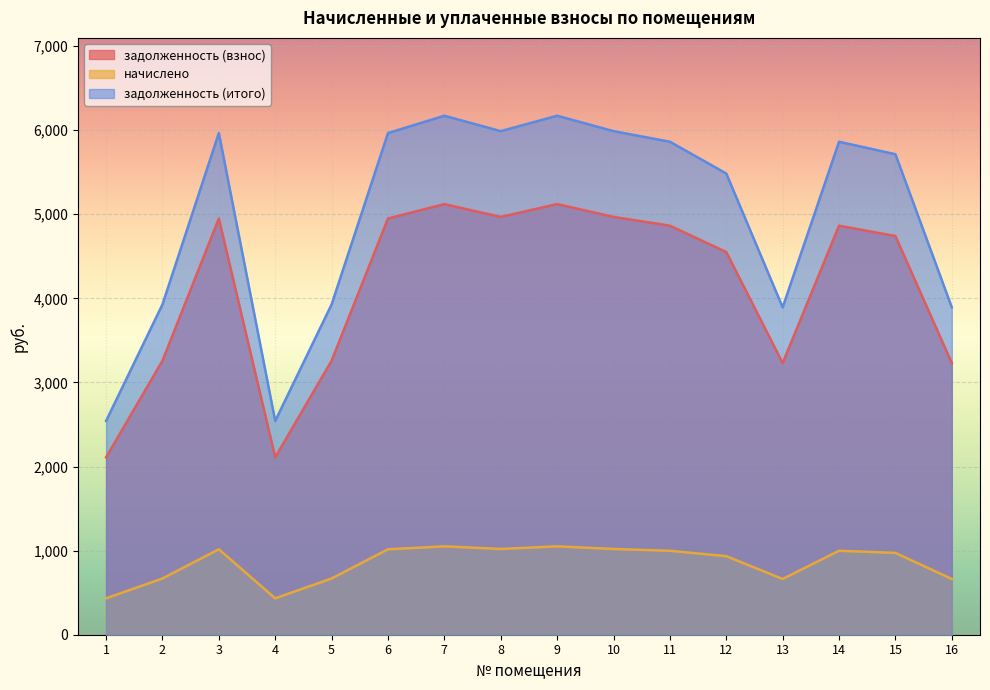

Reading left to right, extract all data points from this chart.

задолженность (взнос): 2109.2	3258.8	4950.0	2109.2	3258.8	4950.0	5121.0	4969.0	5121.0	4969.0	4864.5	4551.0	3230.3	4864.5	4741.0	3230.3
начислено: 432.9	668.9	1016.0	432.9	668.9	1016.0	1051.0	1019.9	1051.0	1019.9	998.4	934.0	663.0	998.4	973.0	663.0
задолженность (итого): 2542.1	3927.7	5966.0	2542.1	3927.7	5966.0	6172.1	5988.9	6172.1	5988.9	5862.9	5485.0	3893.3	5862.9	5714.0	3893.3